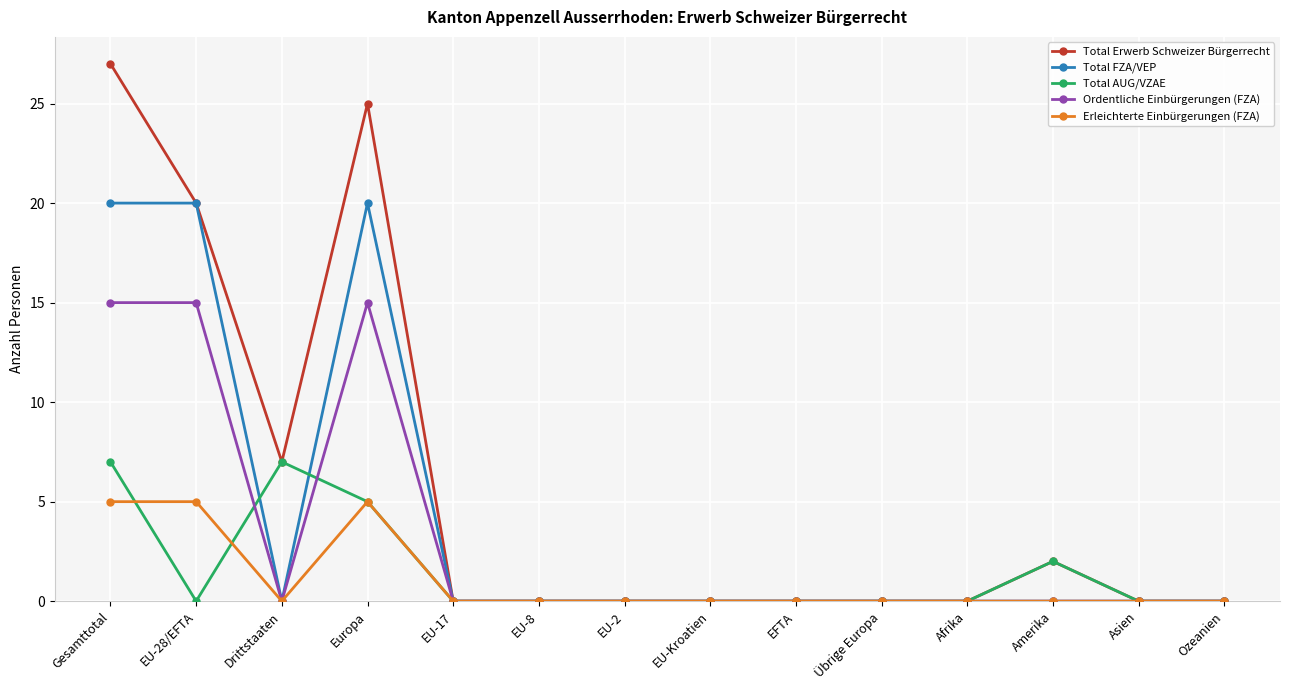

What is the total value across all series at Drittstaaten?

14